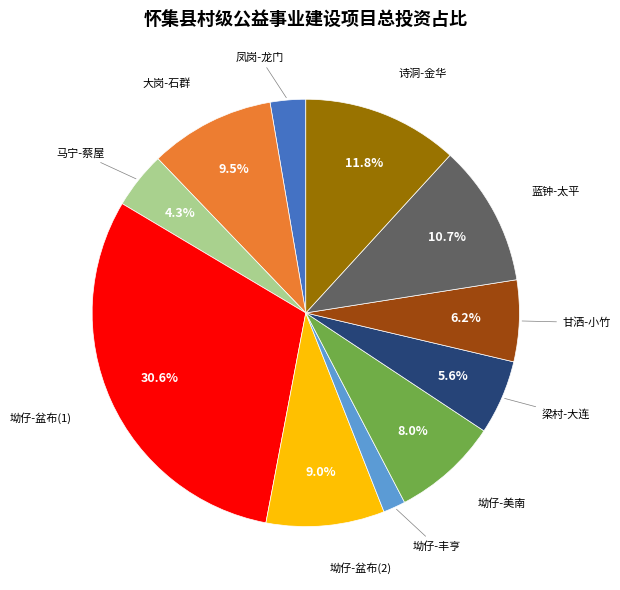

Does any single category account for the majority?

No